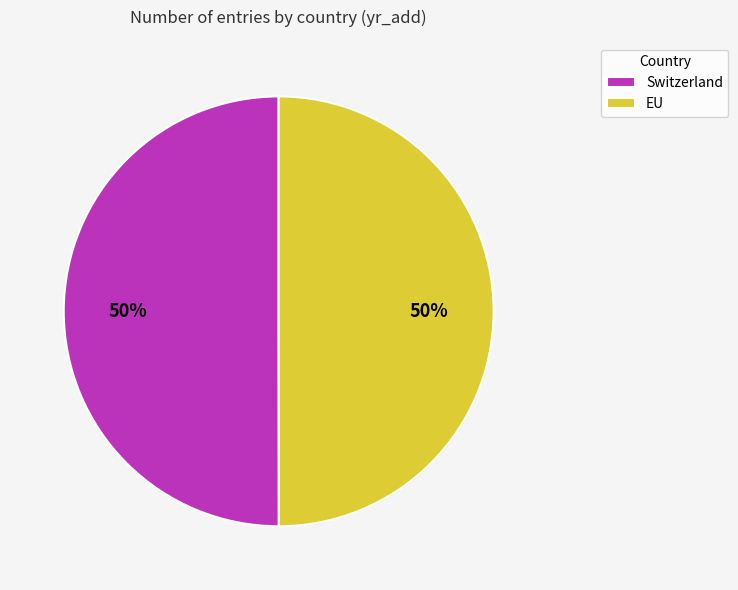

To the nearest percent, what is the combined percentage of Switzerland and EU?

100%